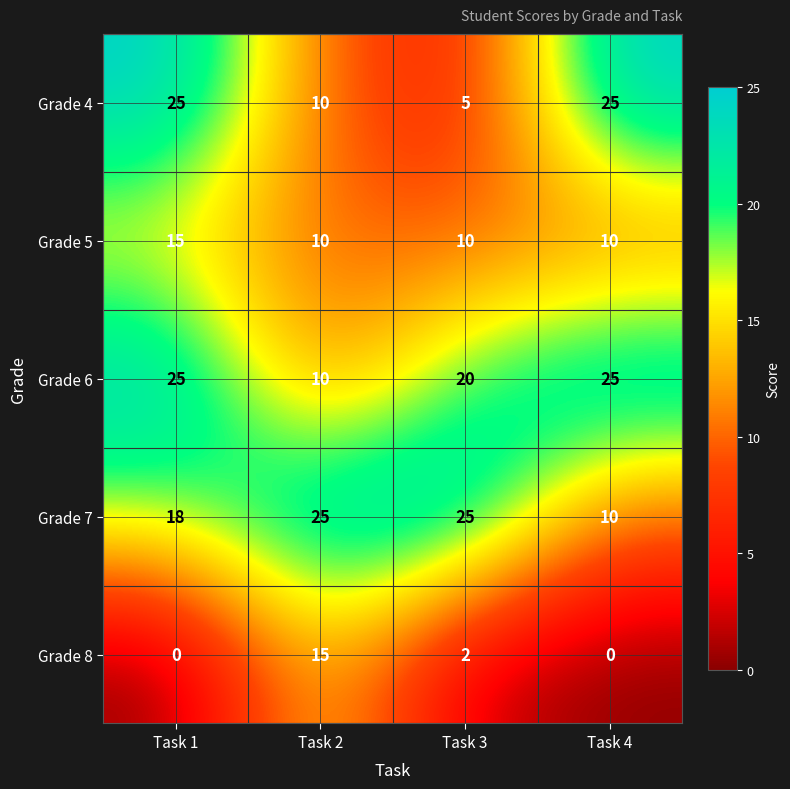

Reading left to right, transcribe all the data shown in this chart.

Grade 4: 25	10	5	25
Grade 5: 15	10	10	10
Grade 6: 25	10	20	25
Grade 7: 18	25	25	10
Grade 8: 0	15	2	0